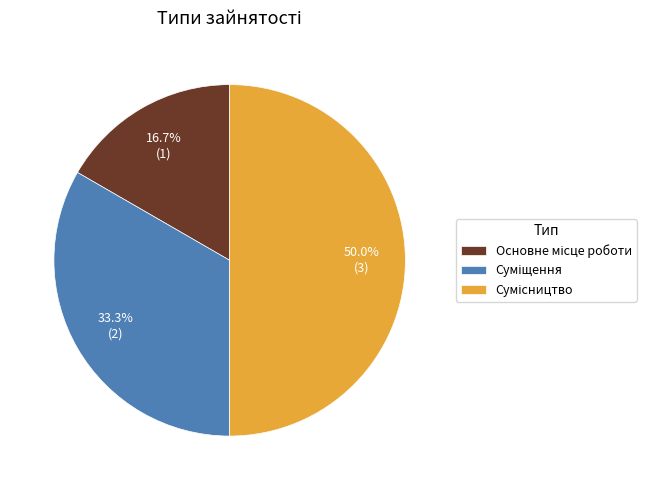

What percentage do Основне місце роботи and Суміщення together represent?

50.0%